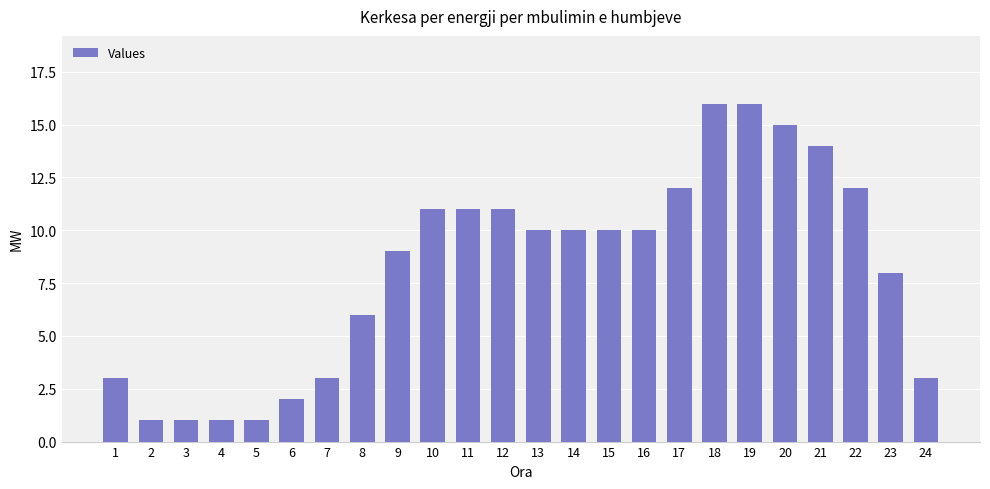

Reading left to right, what are all the values shown in this chart?

3	1	1	1	1	2	3	6	9	11	11	11	10	10	10	10	12	16	16	15	14	12	8	3